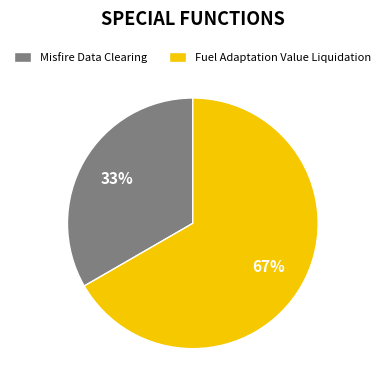

Is there a majority slice in this chart?

Yes